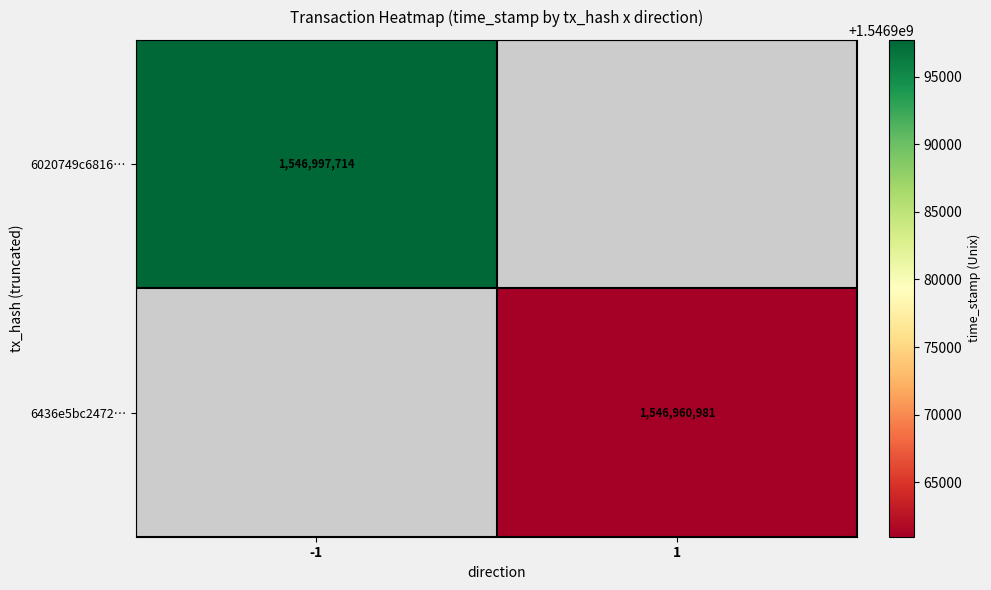

How many distinct data groups are displayed?

2